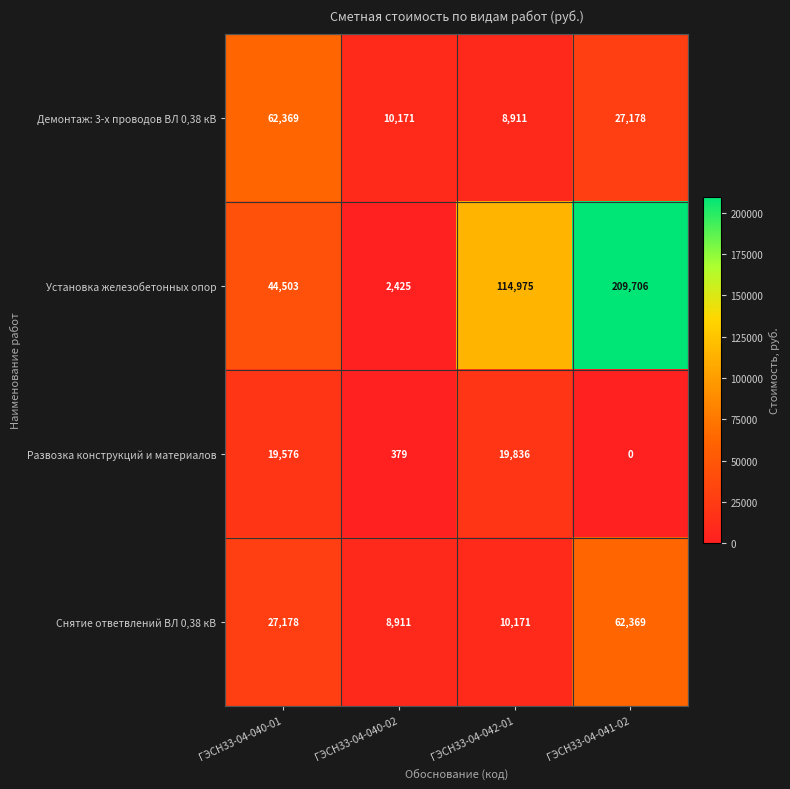

At which label is Развозка конструкций и материалов closest to 9918?

ГЭСН33-04-040-02